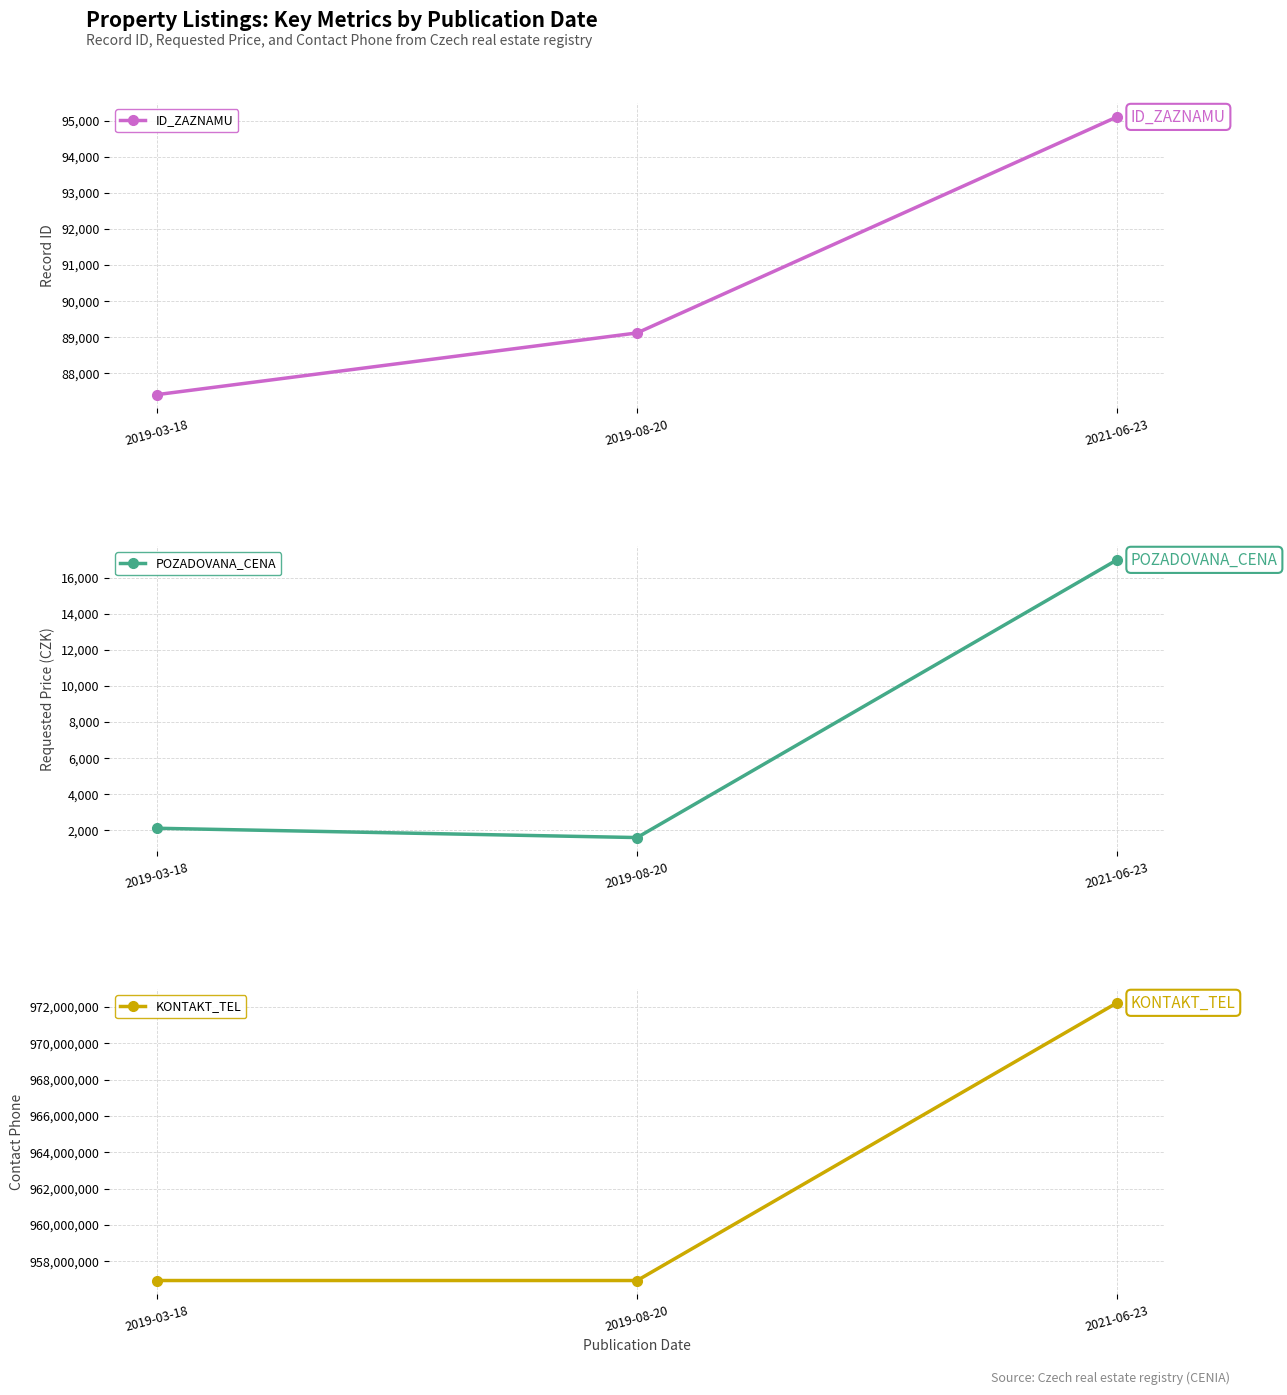

What is the difference between the KONTAKT_TEL values at 2019-08-20 and 2021-06-23?

15284025